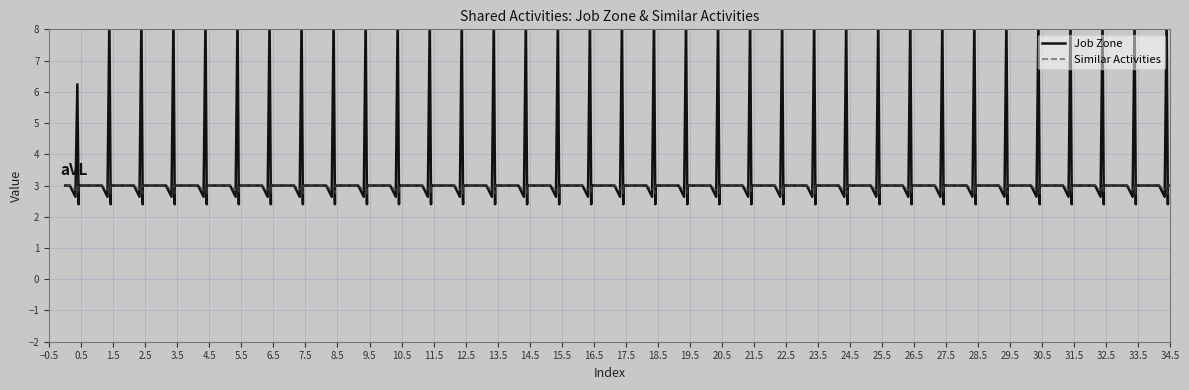

Does the chart display data point markers on the line(s)?

No